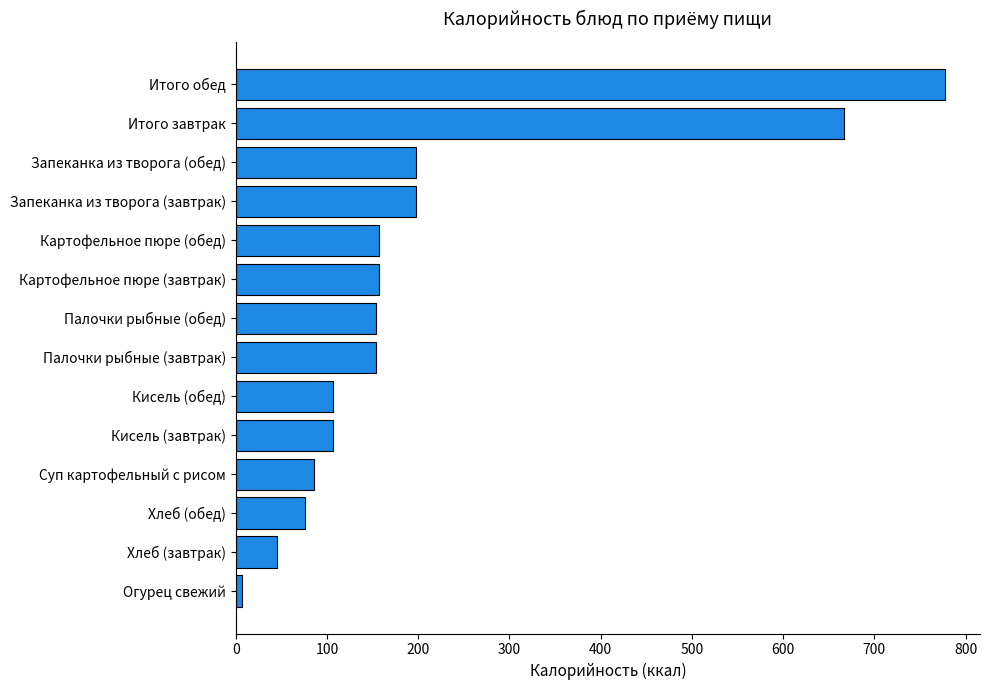

Read the value at Суп картофельный с рисом.

86